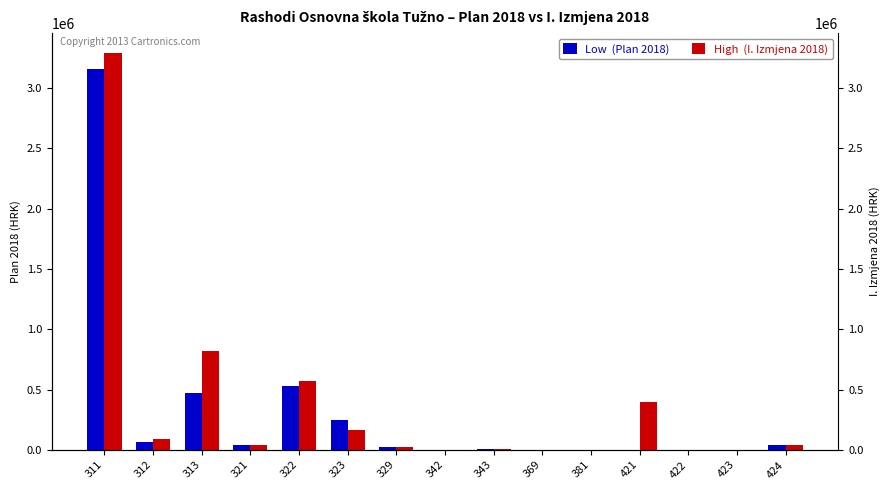

How many positive values does the Low  (Plan 2018) series have?

9